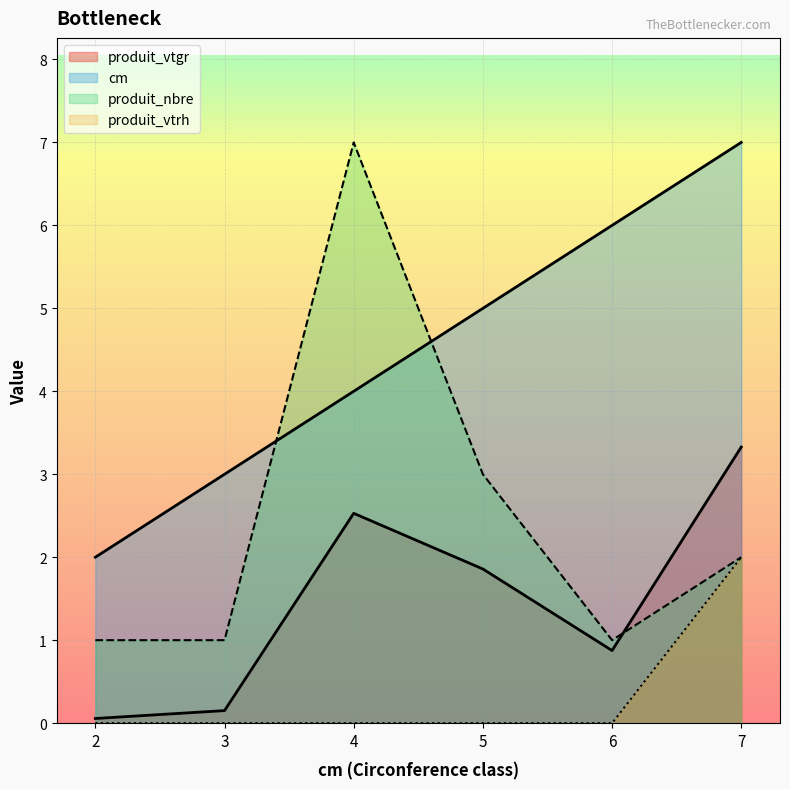

At how many categories does at least one series exceed 6?

2